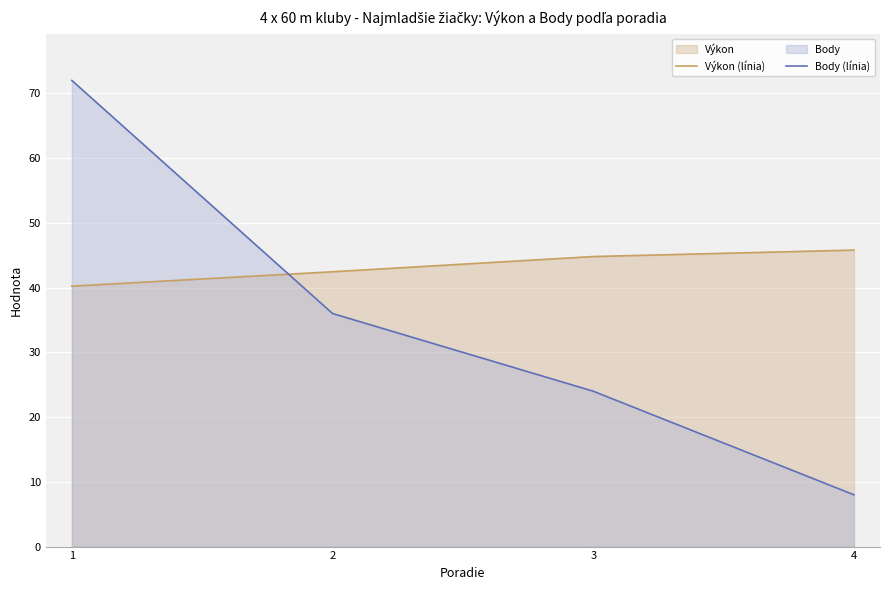

Rank the series by their maximum value, from lowest to highest.

Výkon (línia), Body (línia)